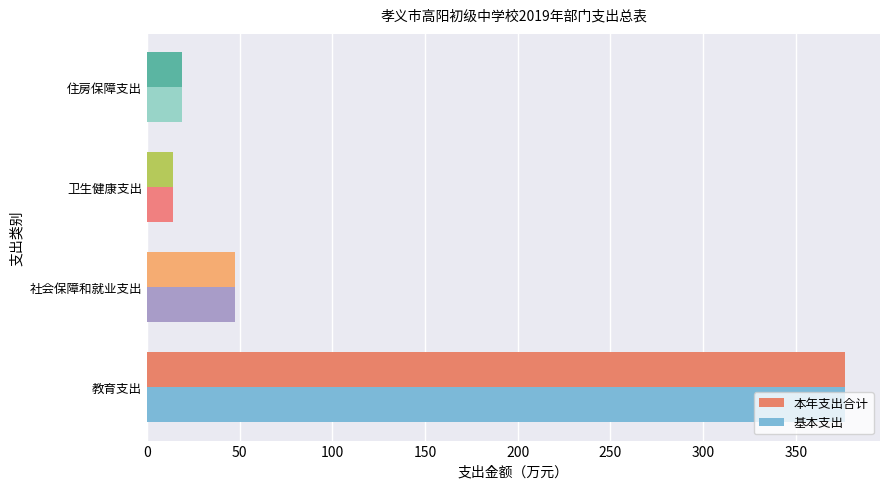

What is the sum of all 本年支出合计 values?

457.0